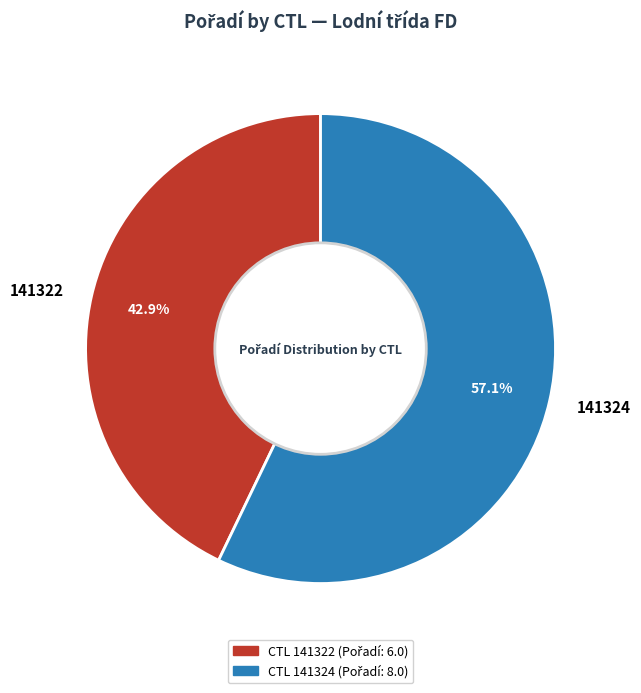

What percentage is the 141322 slice, to the nearest percent?

43%